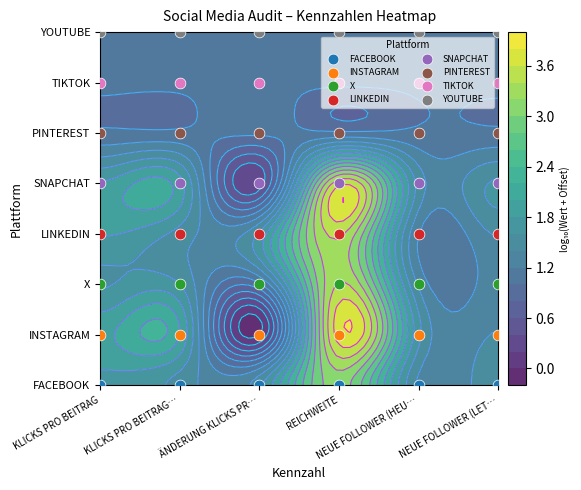

True or false: YOUTUBE has a value of 79.0 at NEUE FOLLOWER (LET….

True